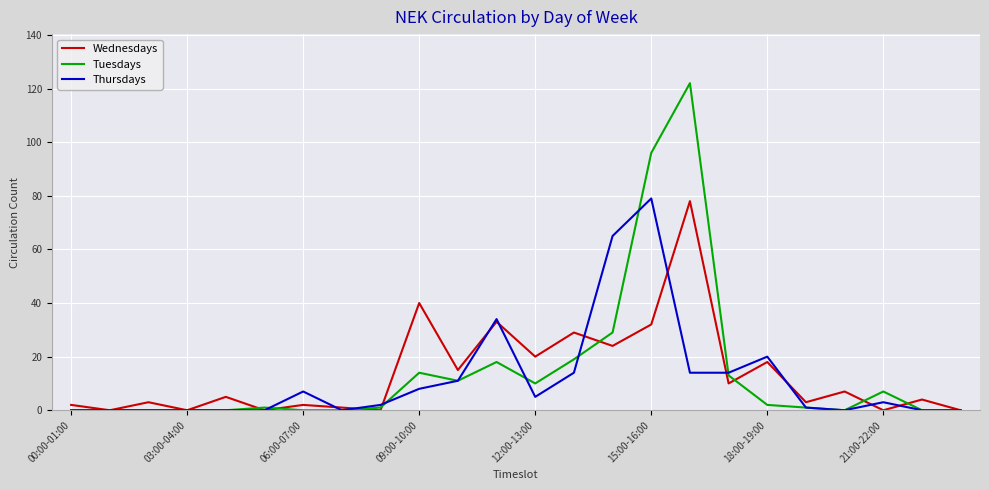

What is the maximum value shown in the chart?

122